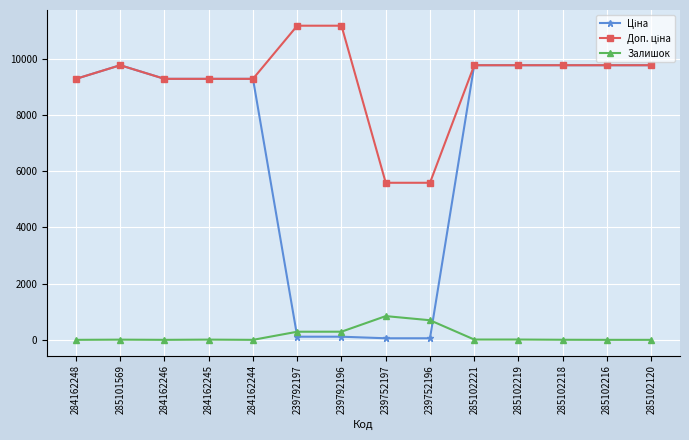

What is the difference between the highest and lowest values at 284162246?

9290.5